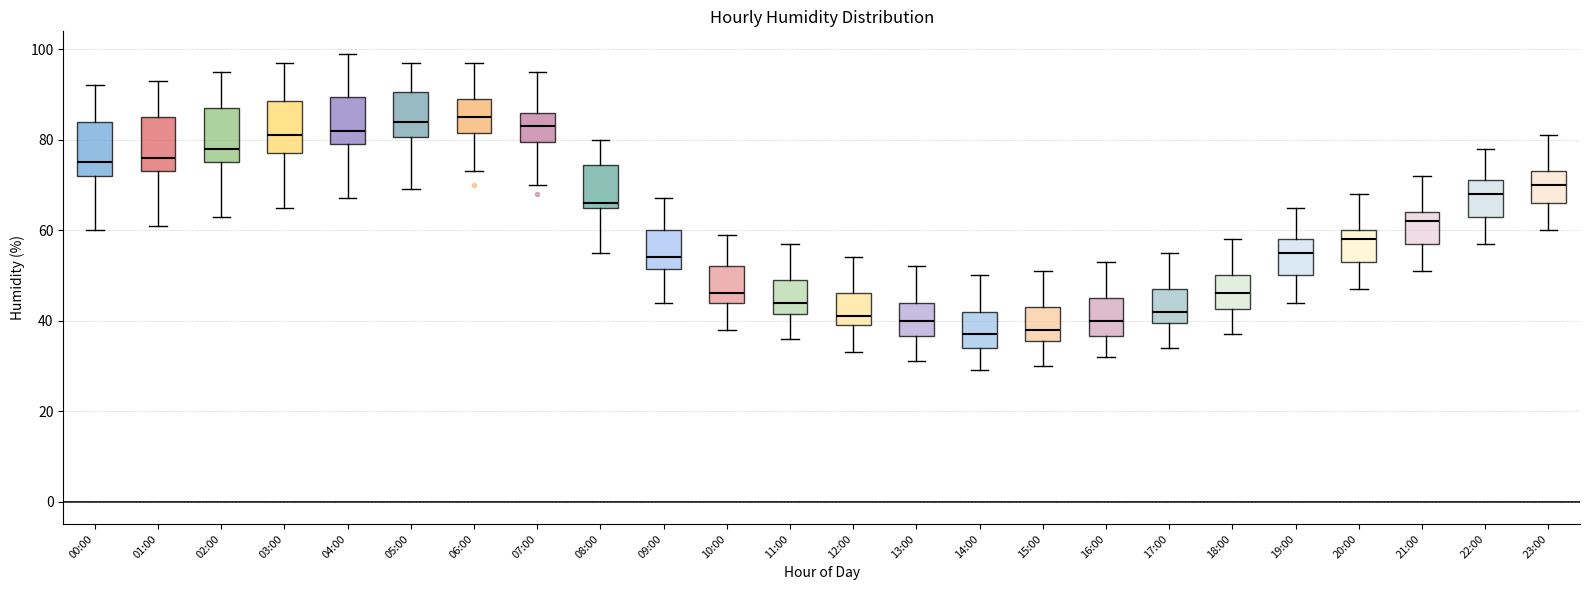

Reading left to right, transcribe this box plot: for each box, give where its median line is, the range the box spans, and where its two whiskers end, as read against the y-axis. The values are not printed on the chart, so give them approximately, as read against the axis.

00:00: median 76, box 72 to 84, whiskers 60 to 92
01:00: median 76, box 74 to 86, whiskers 62 to 94
02:00: median 78, box 76 to 88, whiskers 64 to 96
03:00: median 82, box 78 to 88, whiskers 66 to 98
04:00: median 82, box 80 to 90, whiskers 68 to 100
05:00: median 84, box 80 to 90, whiskers 70 to 98
06:00: median 86, box 82 to 90, whiskers 74 to 98
07:00: median 84, box 80 to 86, whiskers 70 to 96
08:00: median 66 (just above the box's lower edge), box 66 to 74, whiskers 56 to 80
09:00: median 54, box 52 to 60, whiskers 44 to 68
10:00: median 46, box 44 to 52, whiskers 38 to 60
11:00: median 44, box 42 to 50, whiskers 36 to 58
12:00: median 42, box 40 to 46, whiskers 34 to 54
13:00: median 40, box 36 to 44, whiskers 32 to 52
14:00: median 38, box 34 to 42, whiskers 30 to 50
15:00: median 38, box 36 to 44, whiskers 30 to 52
16:00: median 40, box 36 to 46, whiskers 32 to 54
17:00: median 42, box 40 to 48, whiskers 34 to 56
18:00: median 46, box 42 to 50, whiskers 38 to 58
19:00: median 56, box 50 to 58, whiskers 44 to 66
20:00: median 58, box 54 to 60, whiskers 48 to 68
21:00: median 62, box 58 to 64, whiskers 52 to 72
22:00: median 68, box 64 to 72, whiskers 58 to 78
23:00: median 70, box 66 to 74, whiskers 60 to 82